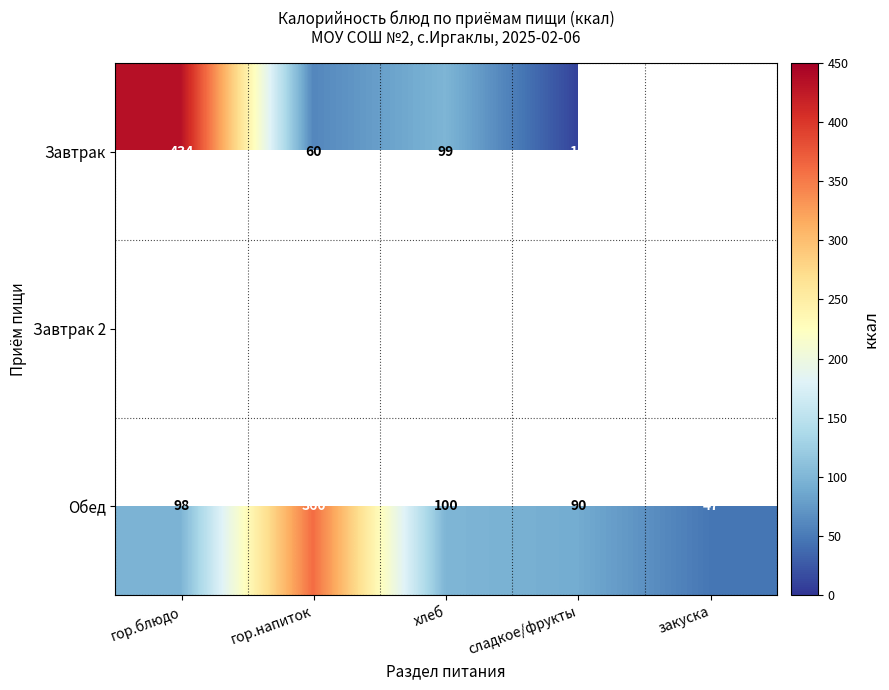

What is the minimum value shown in the chart?

10.0